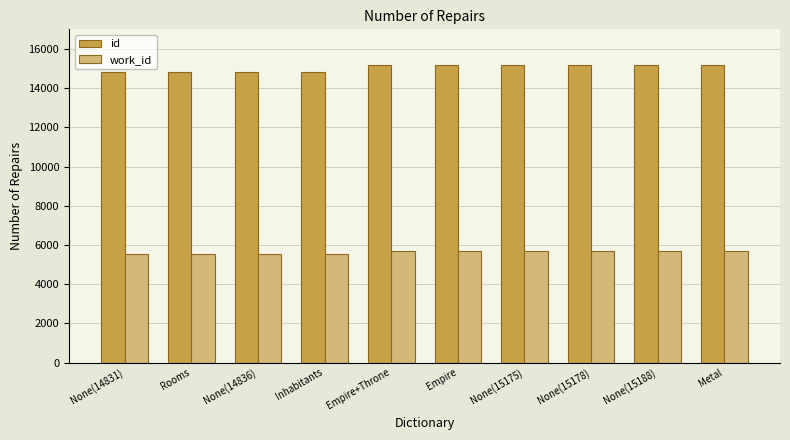

What is the lowest value of the id series?

14831